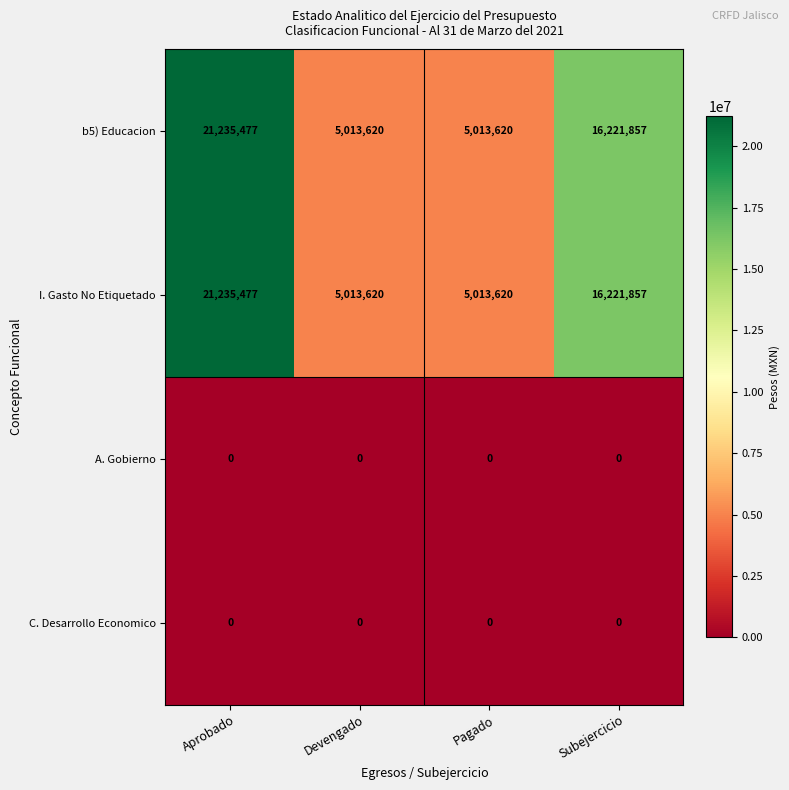

What is the greatest value displayed?

21235477